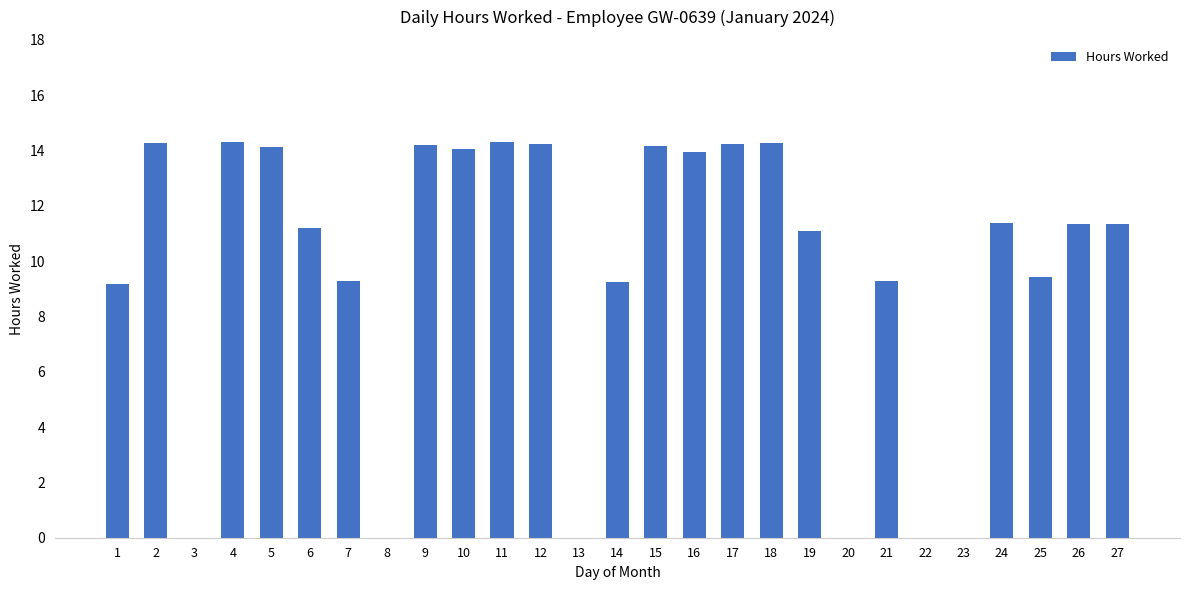

Are the bars horizontal?

No